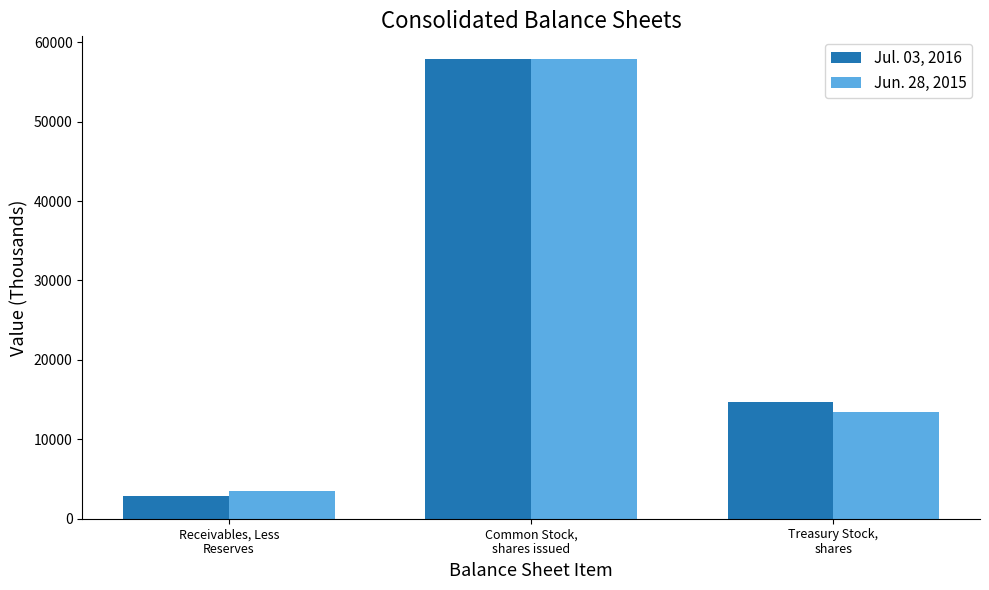

Rank the categories by Jul. 03, 2016 value from lowest to highest.

Receivables, Less
Reserves, Treasury Stock,
shares, Common Stock,
shares issued